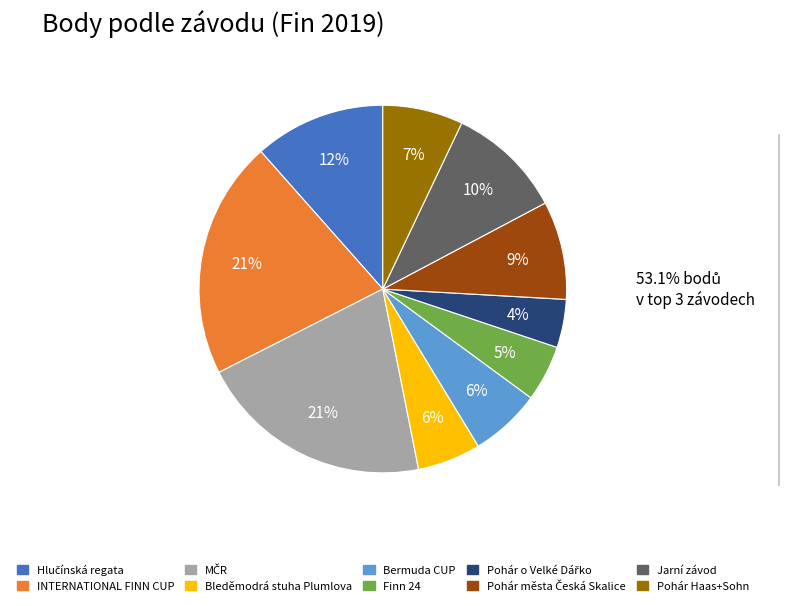

How many slices are in this pie chart?

10